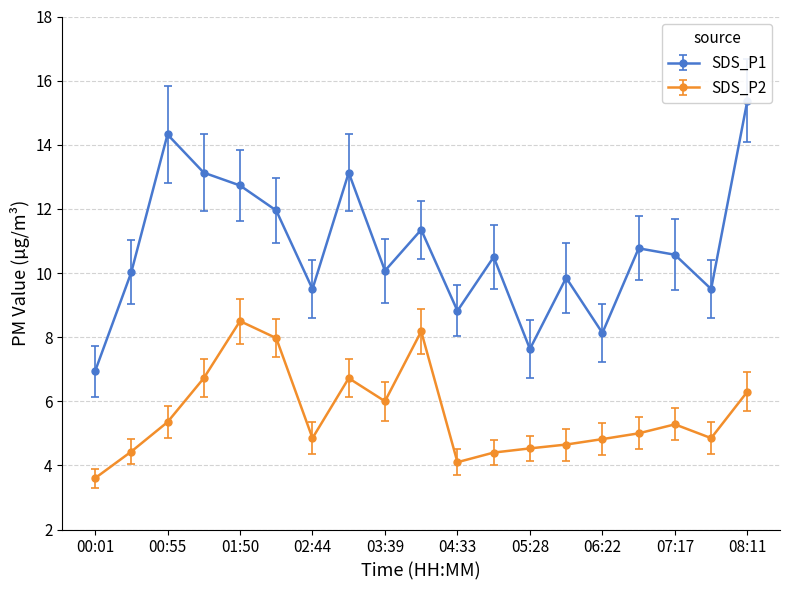

Which category has the highest value in the SDS_P1 series?

08:11